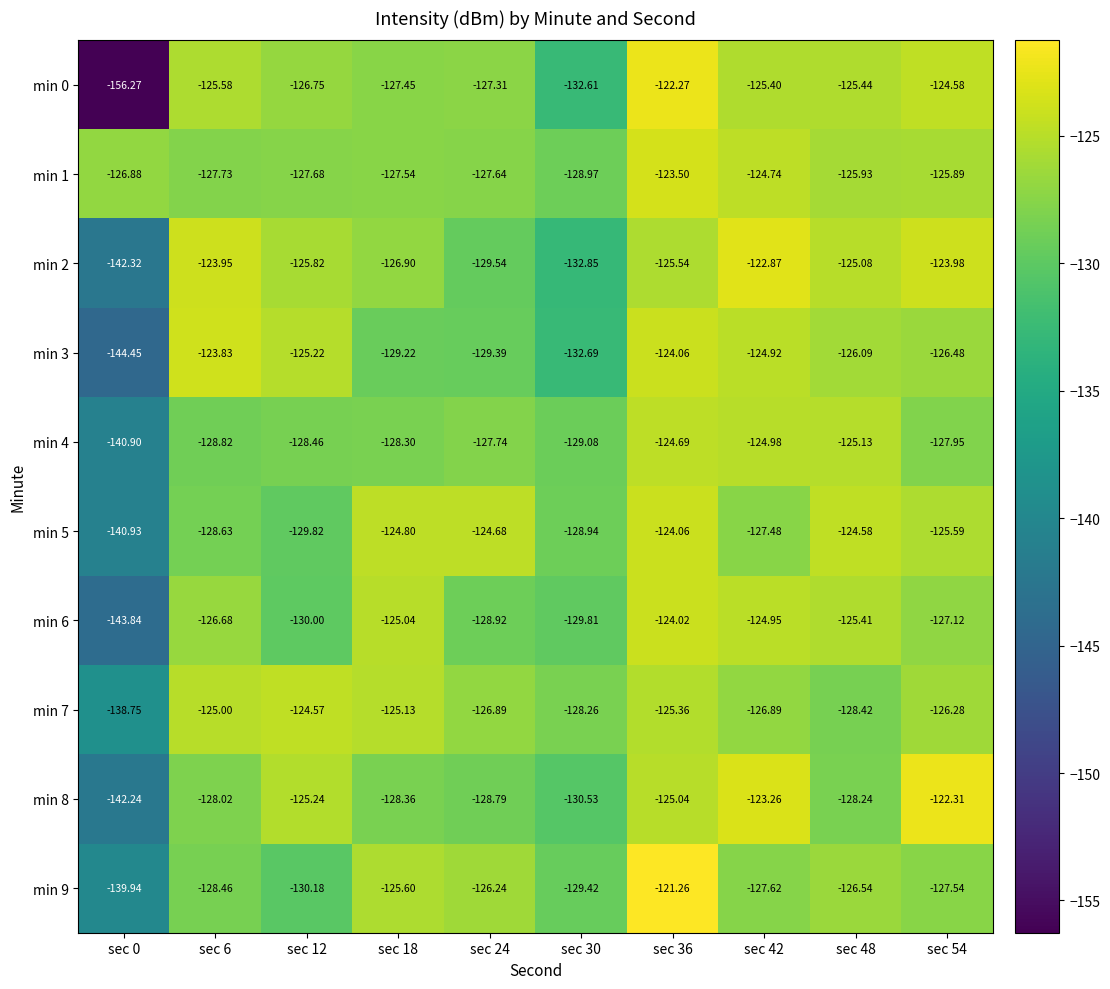

At sec 30, list the series in order from largest to smallest.

min 7, min 5, min 1, min 4, min 9, min 6, min 8, min 0, min 3, min 2